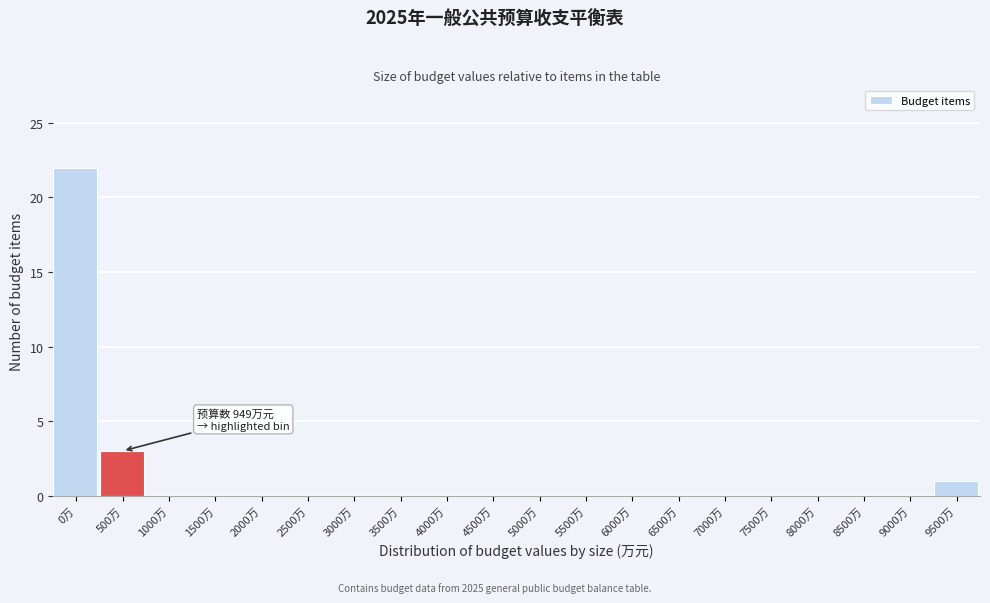

Reading left to right, transcribe all the data shown in this chart.

0万=22	500万=3	1000万=0	1500万=0	2000万=0	2500万=0	3000万=0	3500万=0	4000万=0	4500万=0	5000万=0	5500万=0	6000万=0	6500万=0	7000万=0	7500万=0	8000万=0	8500万=0	9000万=0	9500万=1